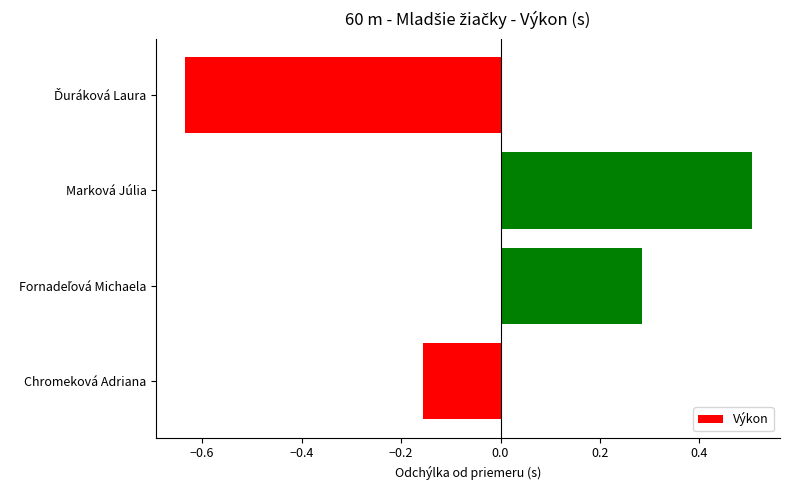

What is the difference between the second highest and minimum values?

0.9